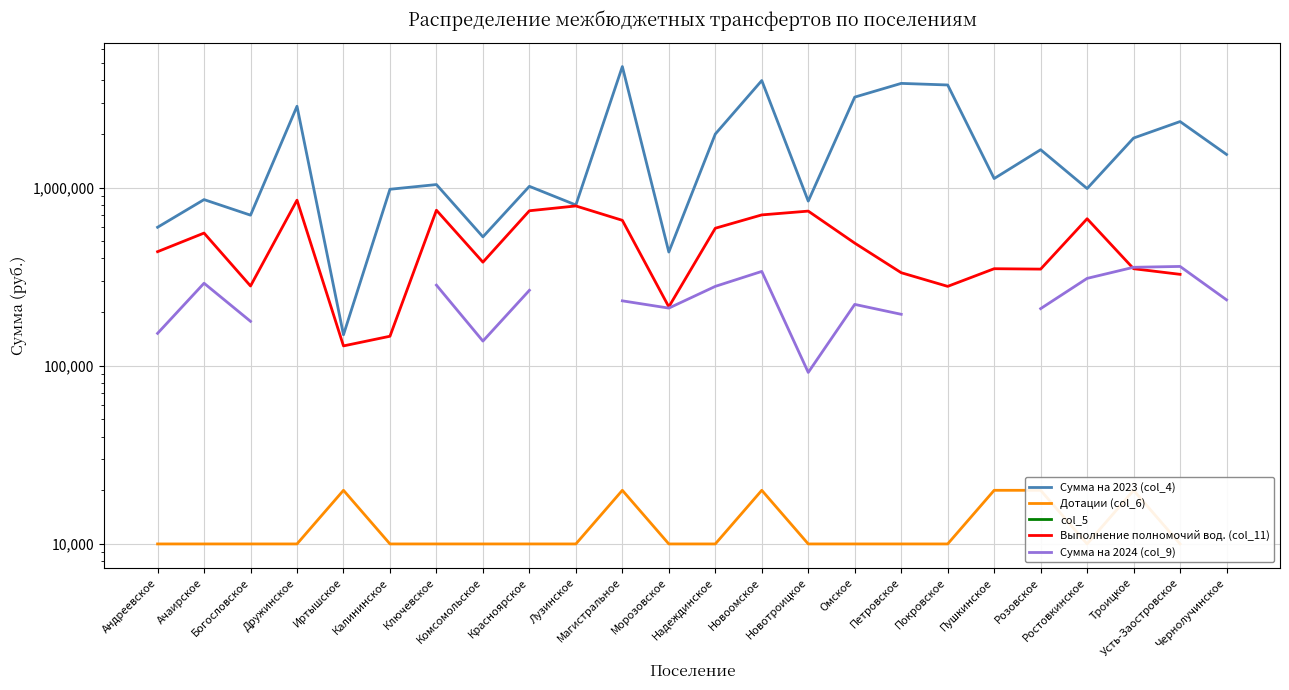

Which series has the largest range (max minus min)?

Сумма на 2023 (col_4)